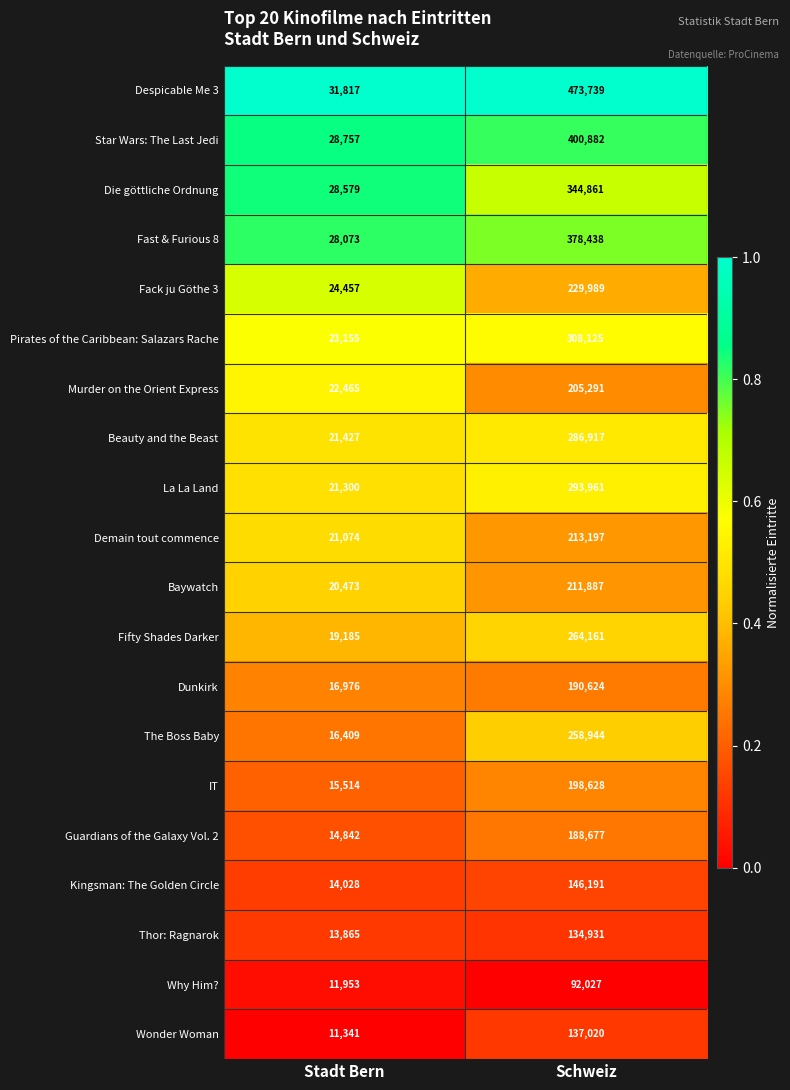

At which label is Why Him? closest to 51990?

Stadt Bern